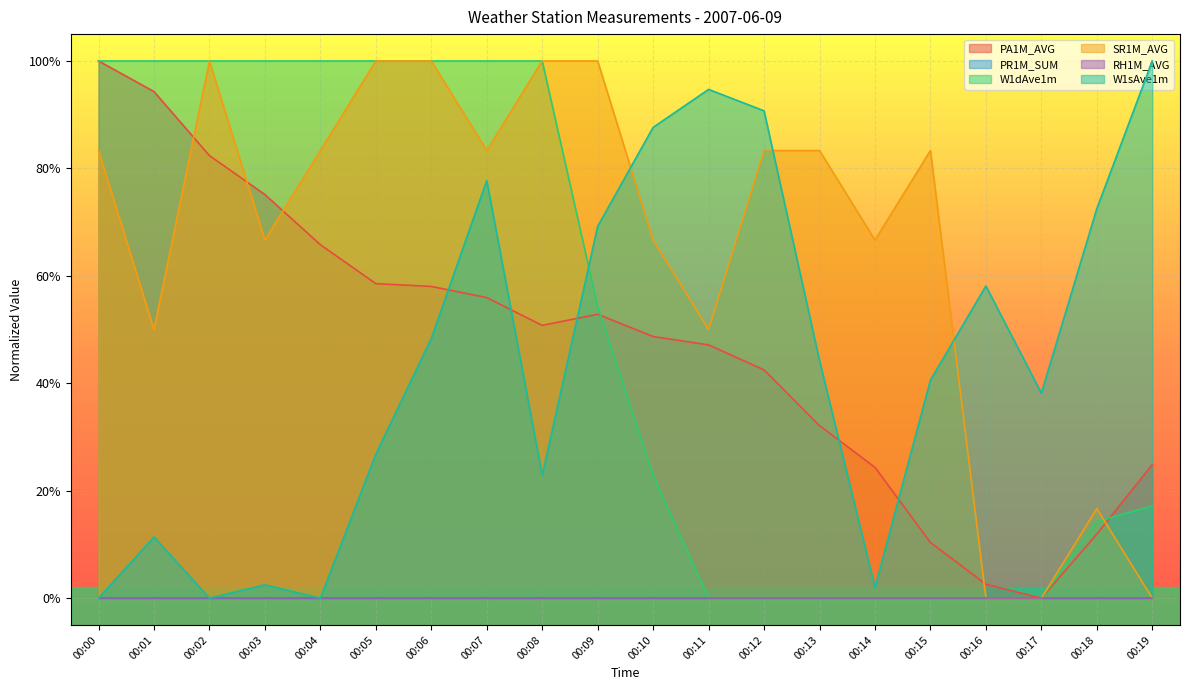

How many data points does each series have?

20